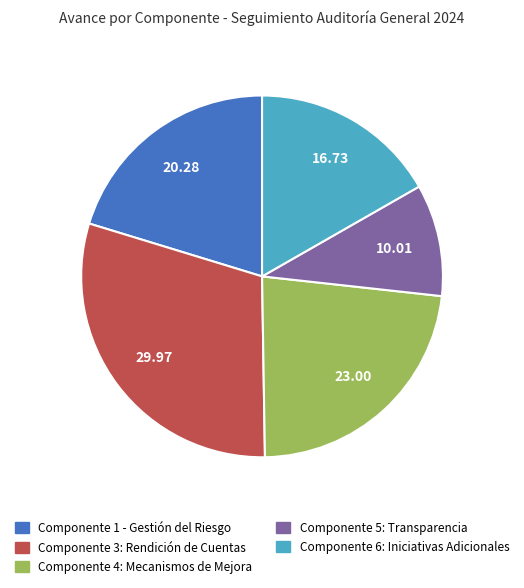

Is there any slice that represents more than half of the pie?

No